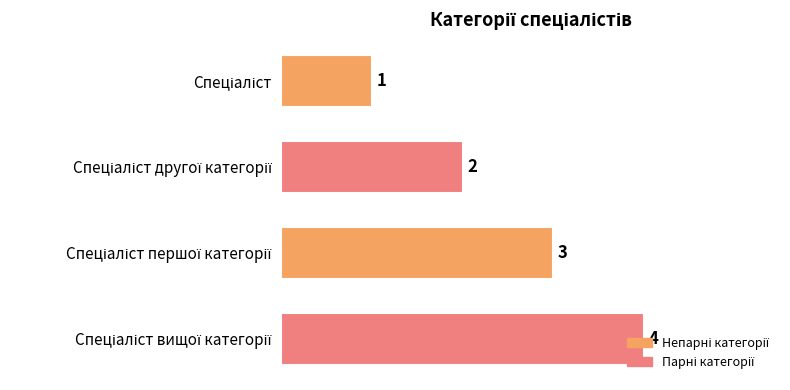

What is the difference between the maximum and minimum values?

3